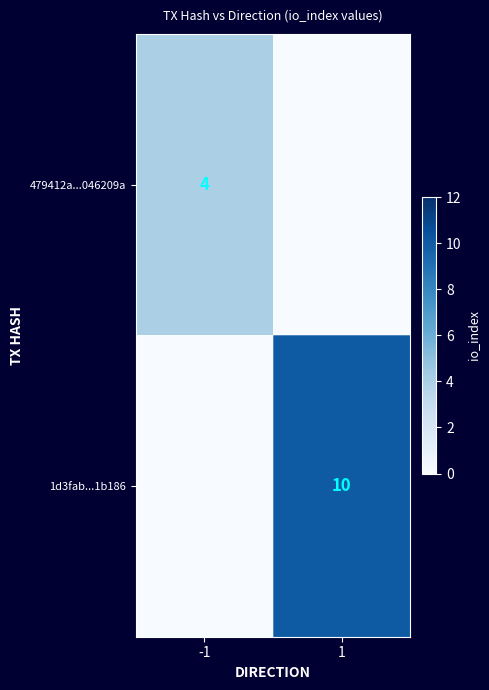

The value of 1d3fab...1b186 at 1 is 10. True or false?

True